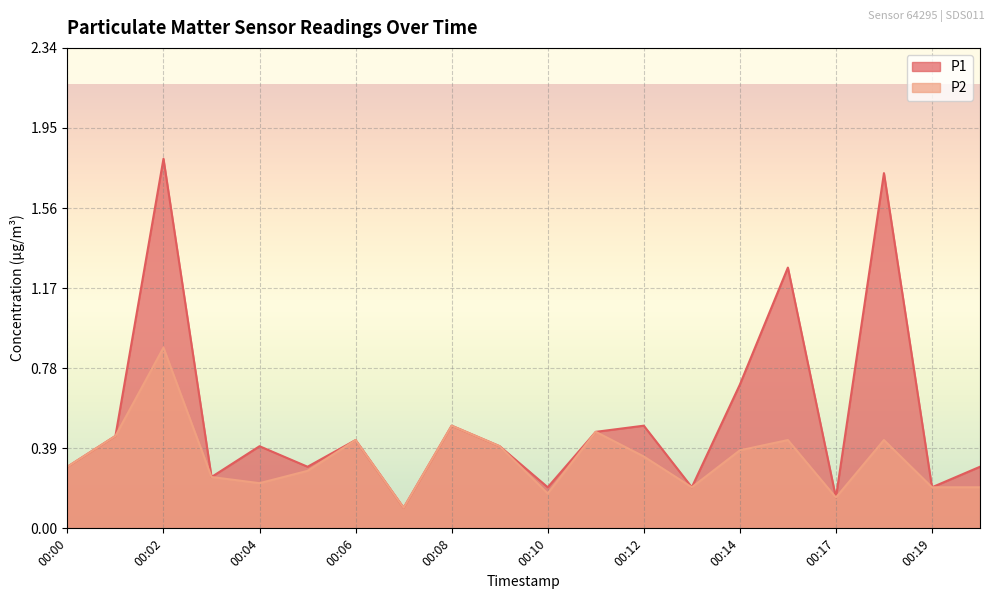

List the series in order of their peak value, lowest first.

P2, P1